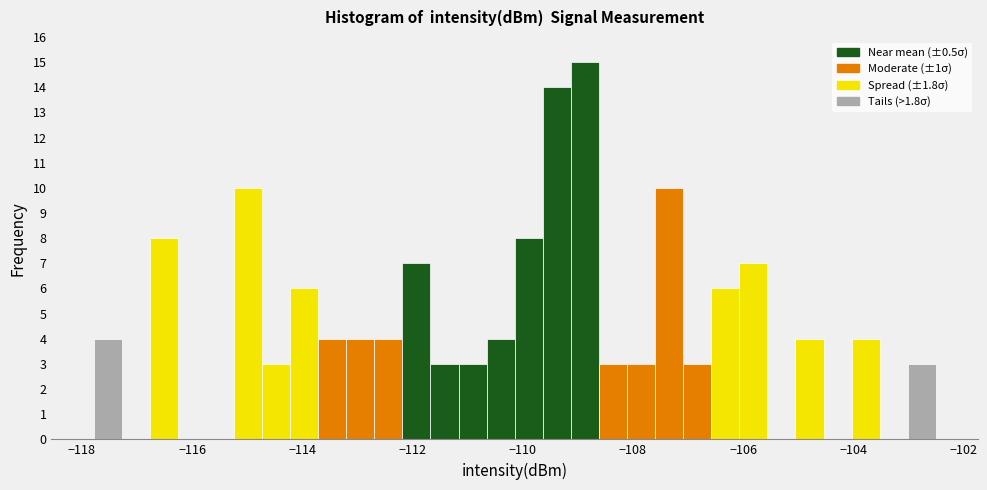

Read against the x-axis, roughly where is the centre of the tallest bar?

-108.8